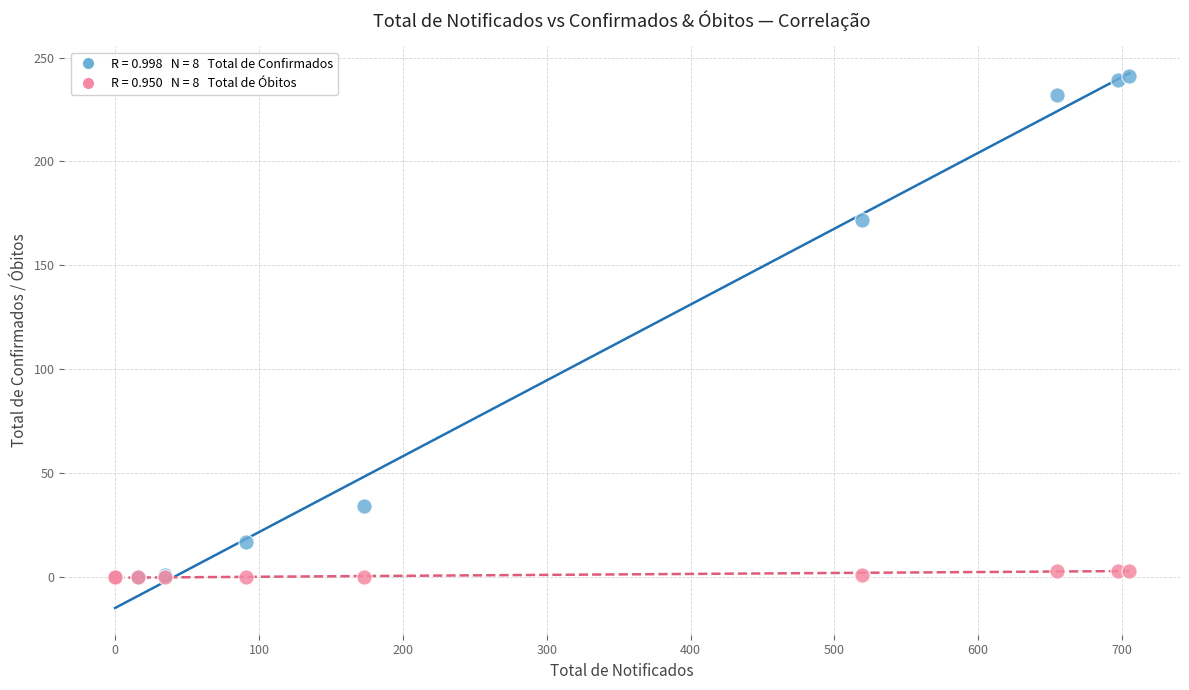

Across all series, what Y value is closest to 120?

172